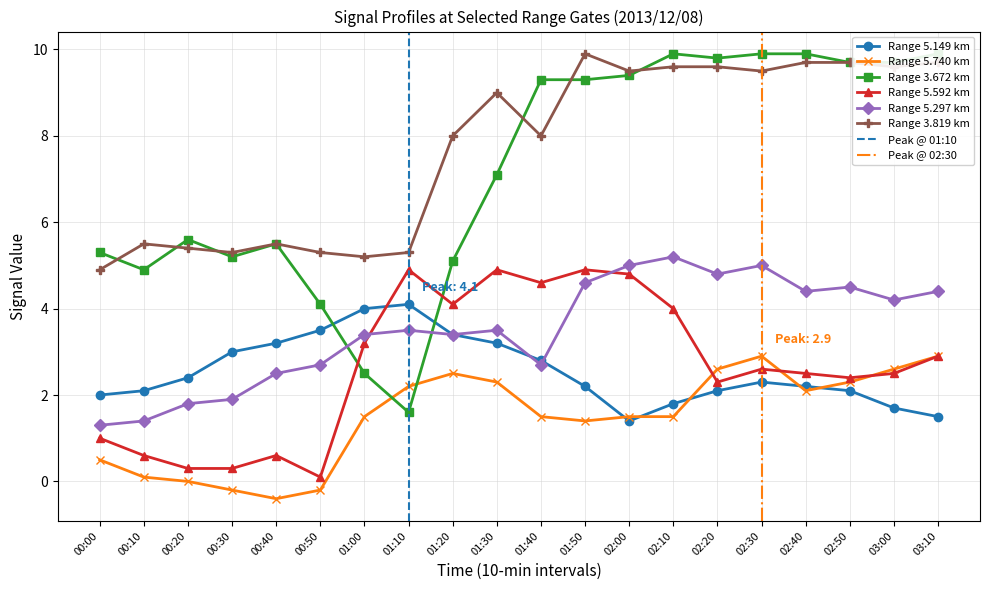

Rank the series by their maximum value, from highest to lowest.

3.672, 3.819, 5.297, 5.592, 5.149, 5.740